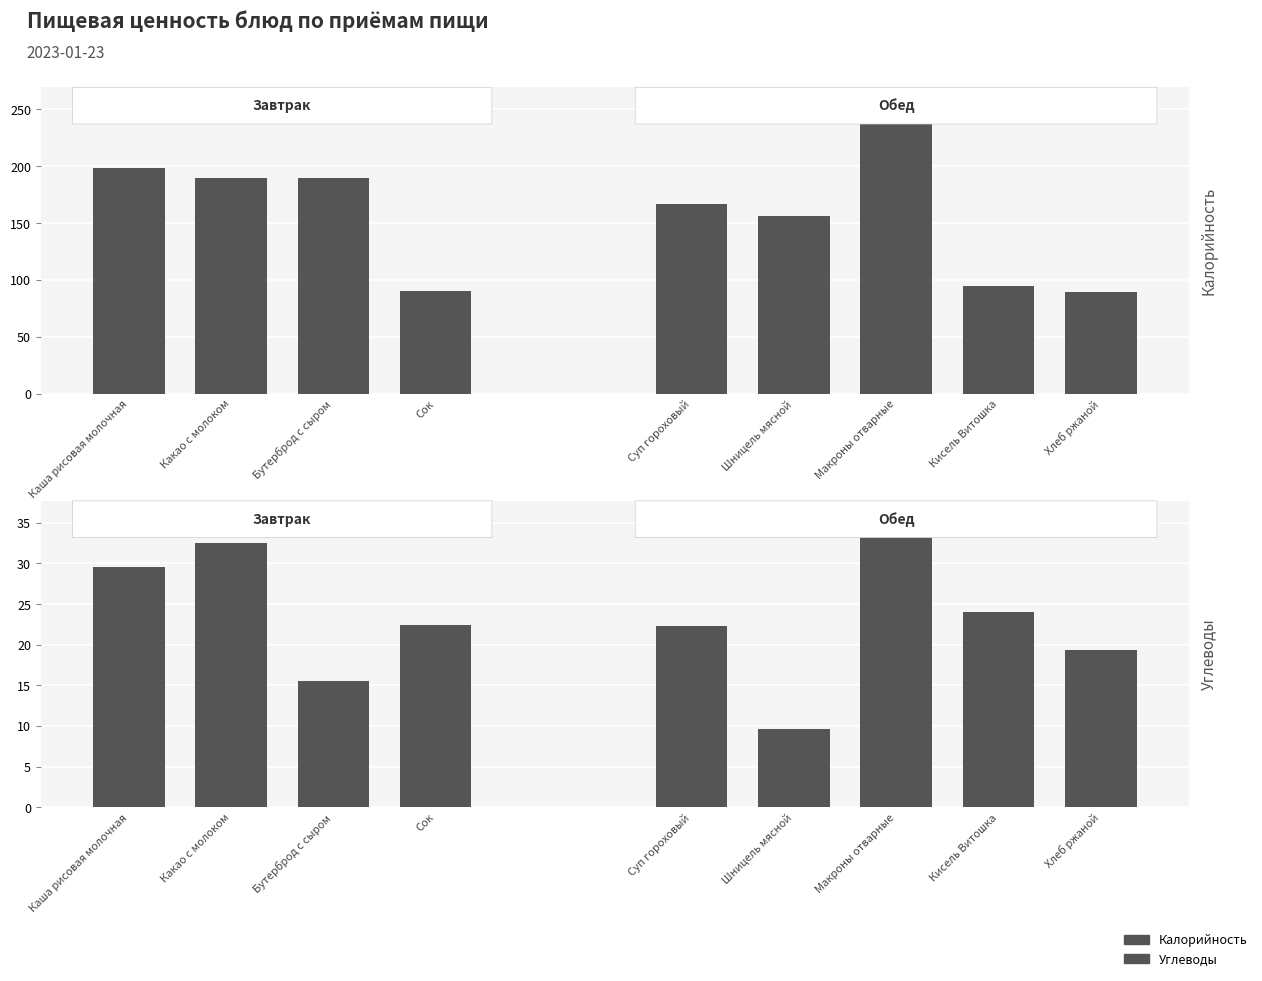

Which series changed the most between Сок and Хлеб ржаной?

Углеводы